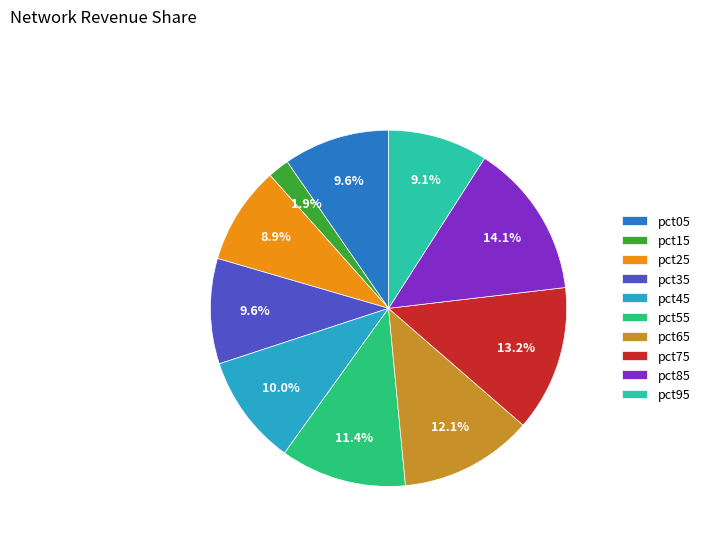

To the nearest percent, what portion does pct15 represent?

2%